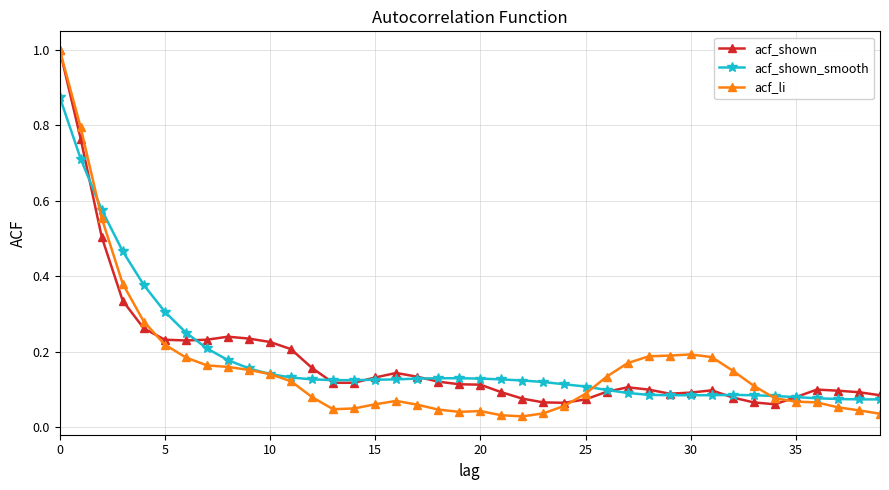

What is the greatest value displayed?

1.0